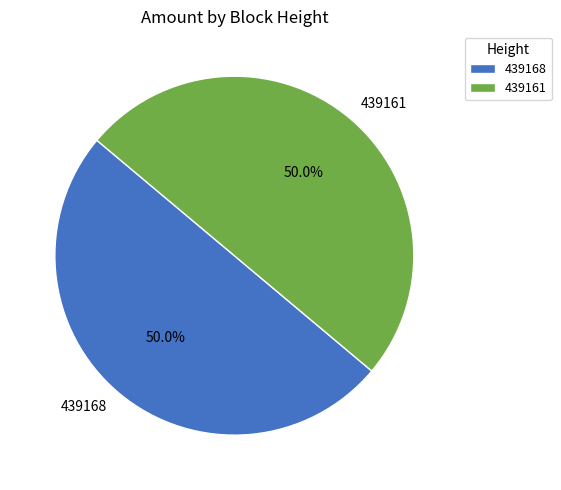

Combined, what portion of the pie is 439161 and 439168?

100.0%